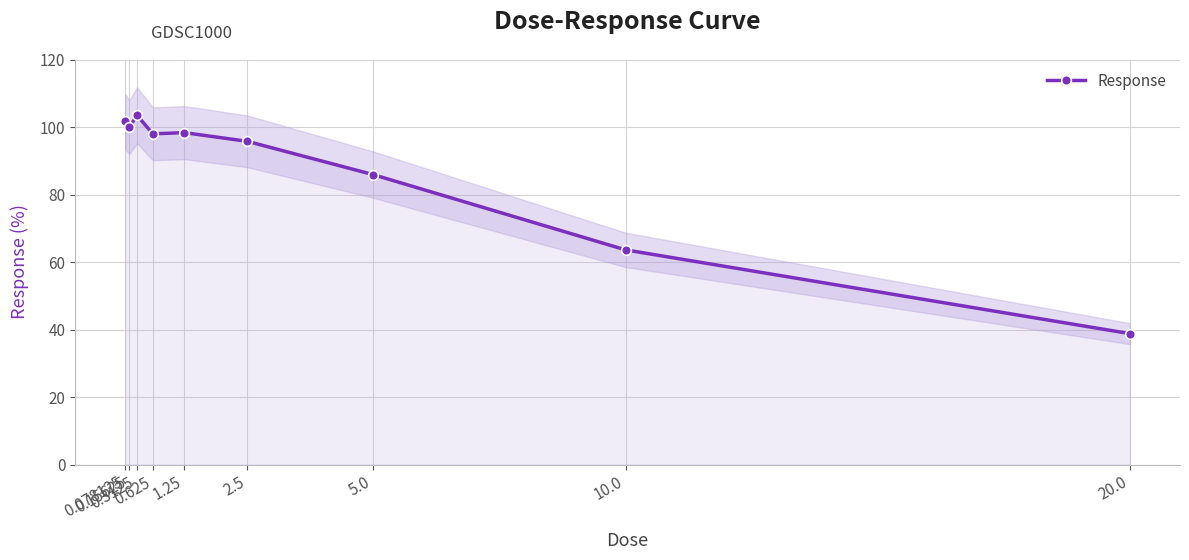

What is the change in value from 0.15625 to 20.0?

-61.1